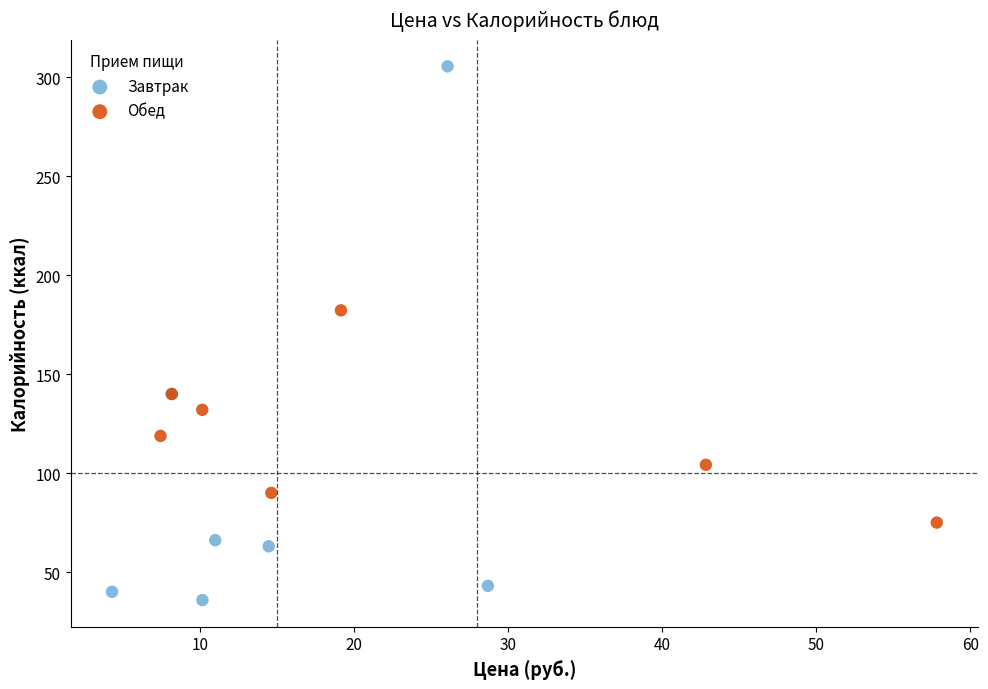

Which series has the largest Y range (max minus min)?

Завтрак